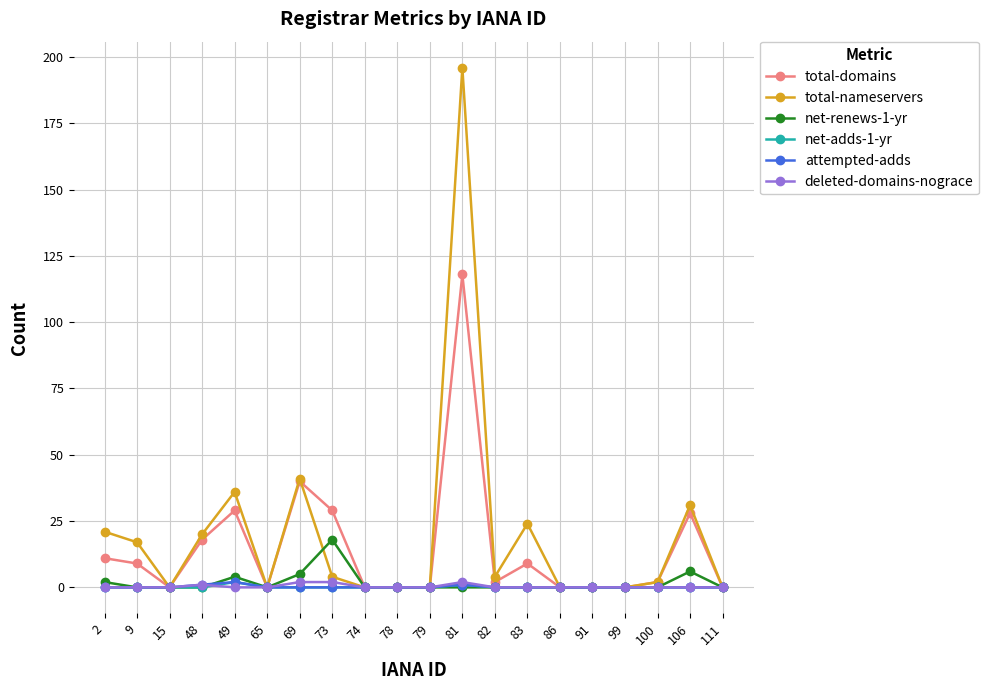

What are all the series names shown in the legend?

total-domains, total-nameservers, net-renews-1-yr, net-adds-1-yr, attempted-adds, deleted-domains-nograce